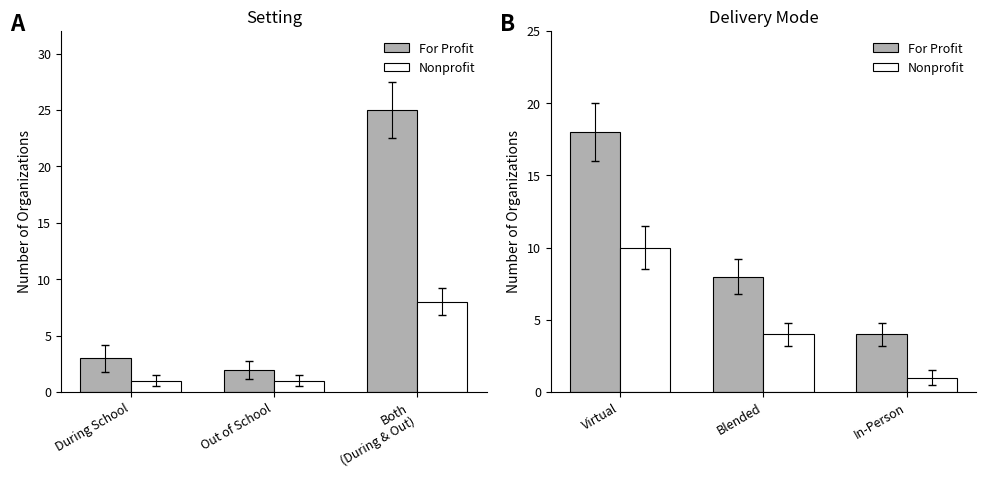

Which series has the widest spread of values?

For Profit